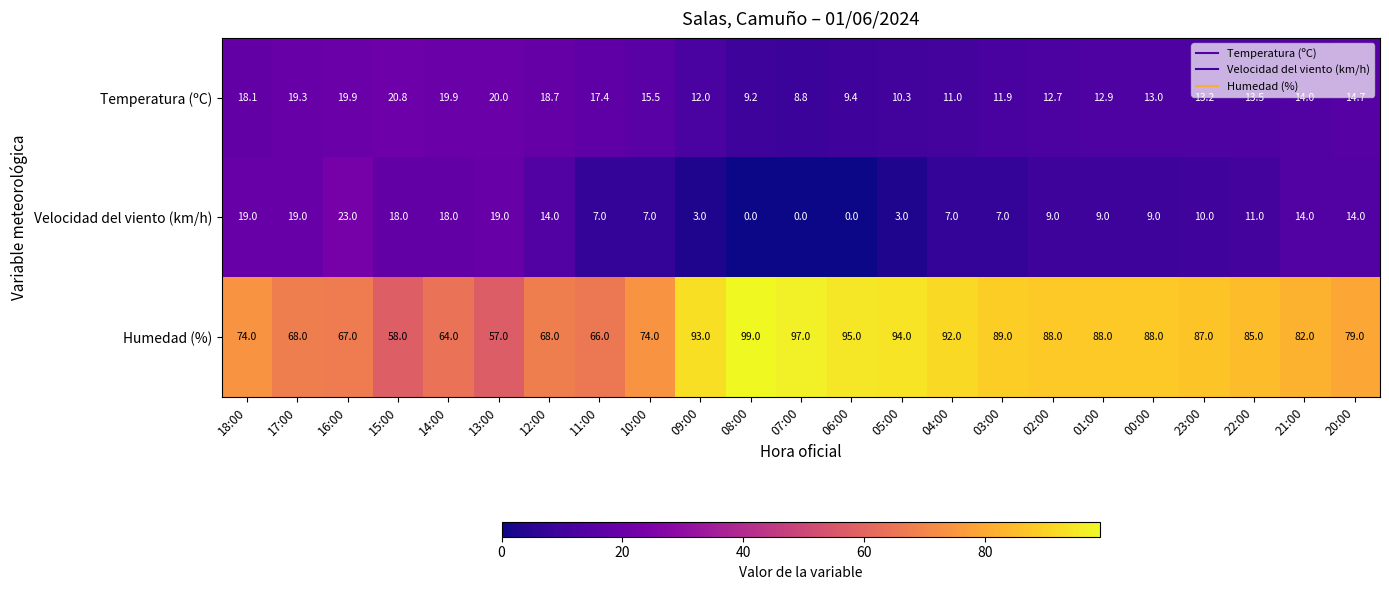

What is the difference between the highest and lowest values at 12:00?

54.0